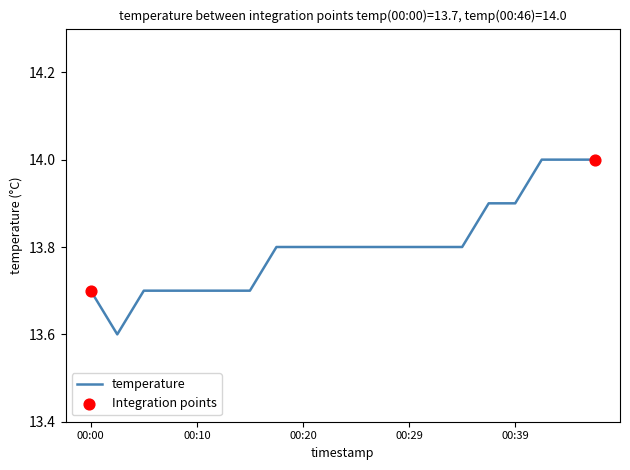

What is the maximum value shown in the chart?

14.0